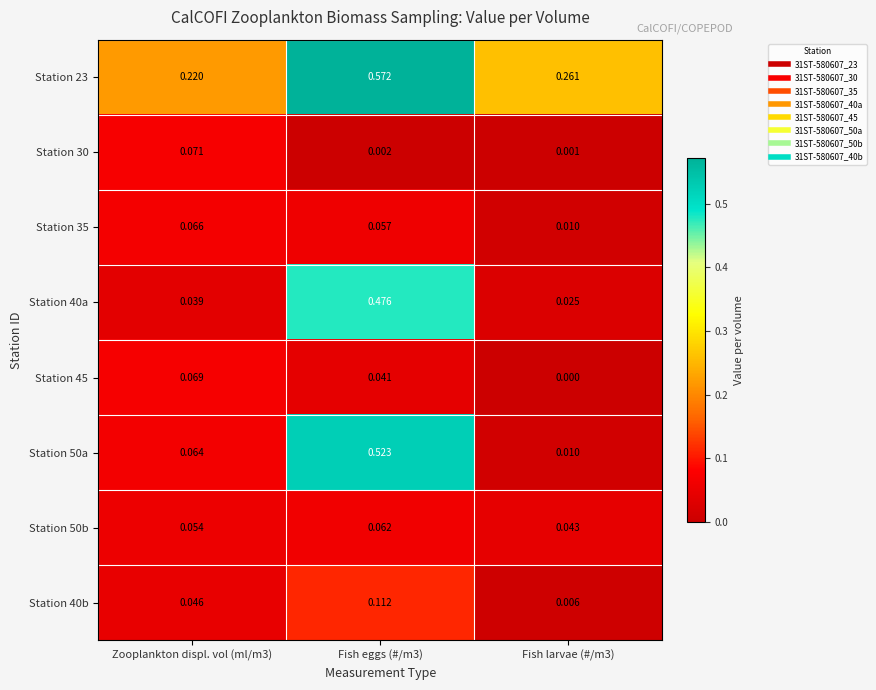

Is the value of Station 40a at Fish larvae (#/m3) greater than the value of Station 23 at Fish larvae (#/m3)?

No